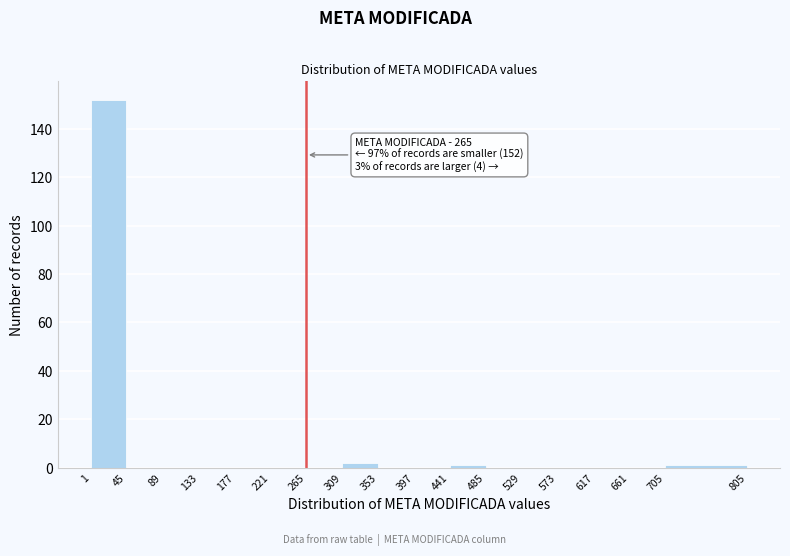

Which range on the x-axis has the tallest bar?

1 to 45